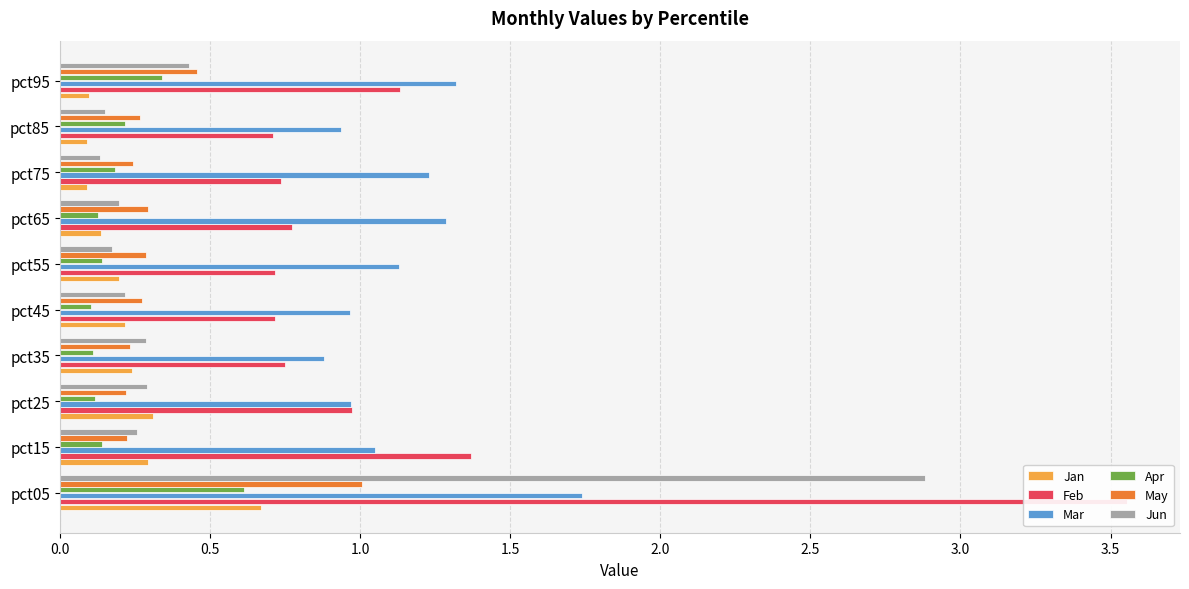

Which has a higher value, pct15 or pct35?

pct15